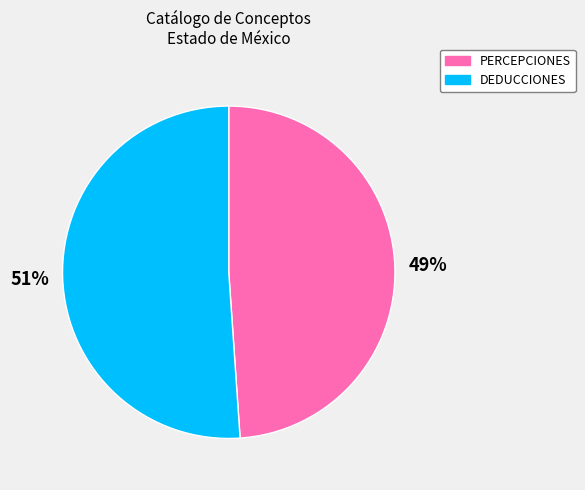

Which has a higher value, DEDUCCIONES or PERCEPCIONES?

DEDUCCIONES